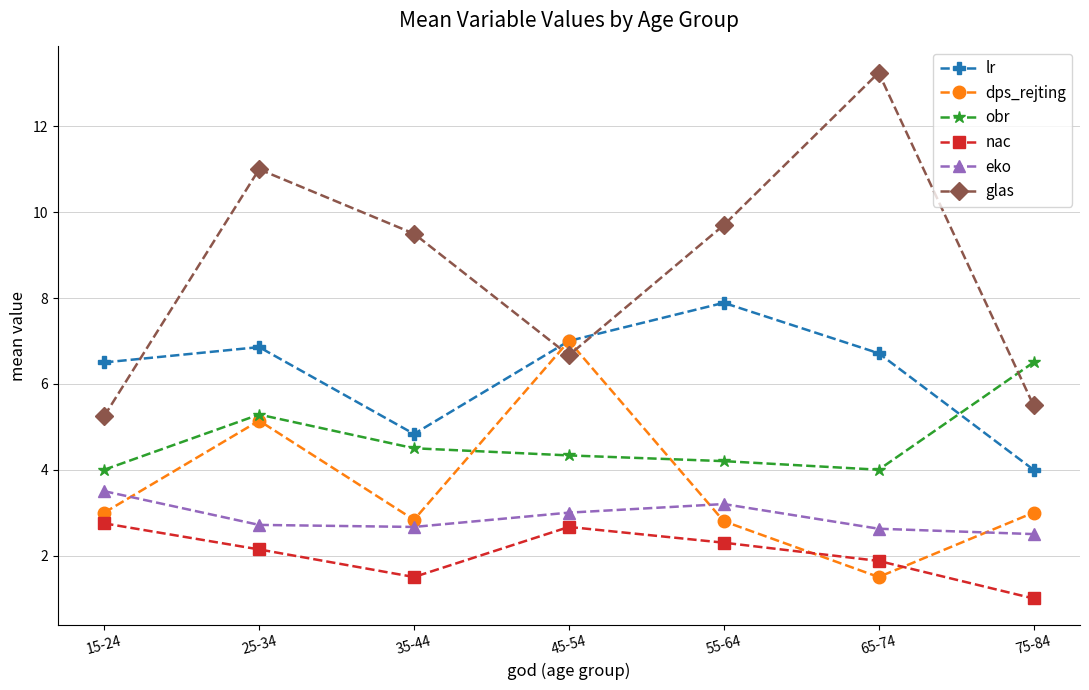

Which series has the largest total across all categories?

glas